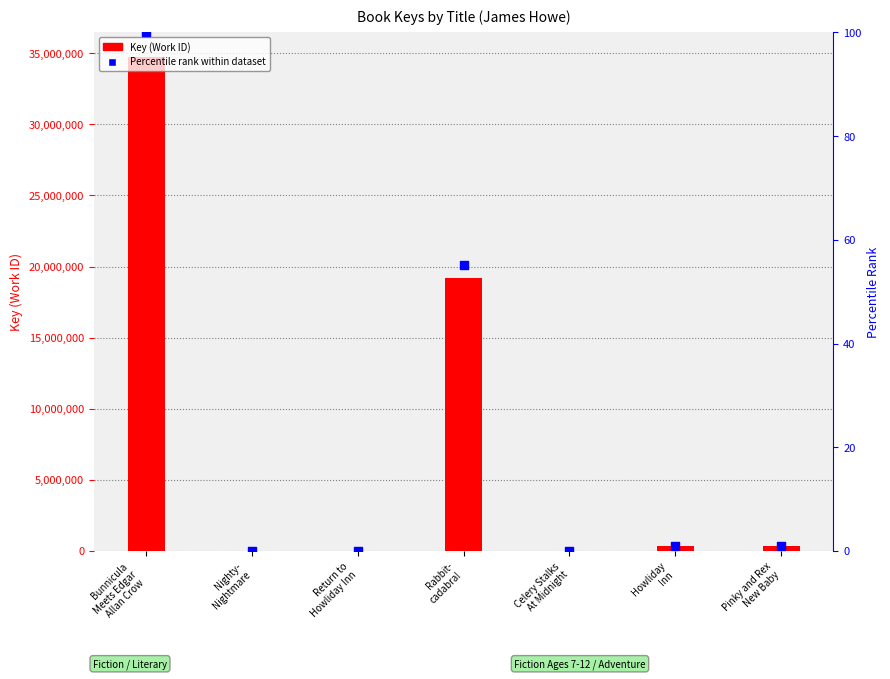

Is the value of Key (Work ID) at Nighty-
Nightmare greater than the value of Percentile rank at Rabbit-
cadabra!?

Yes